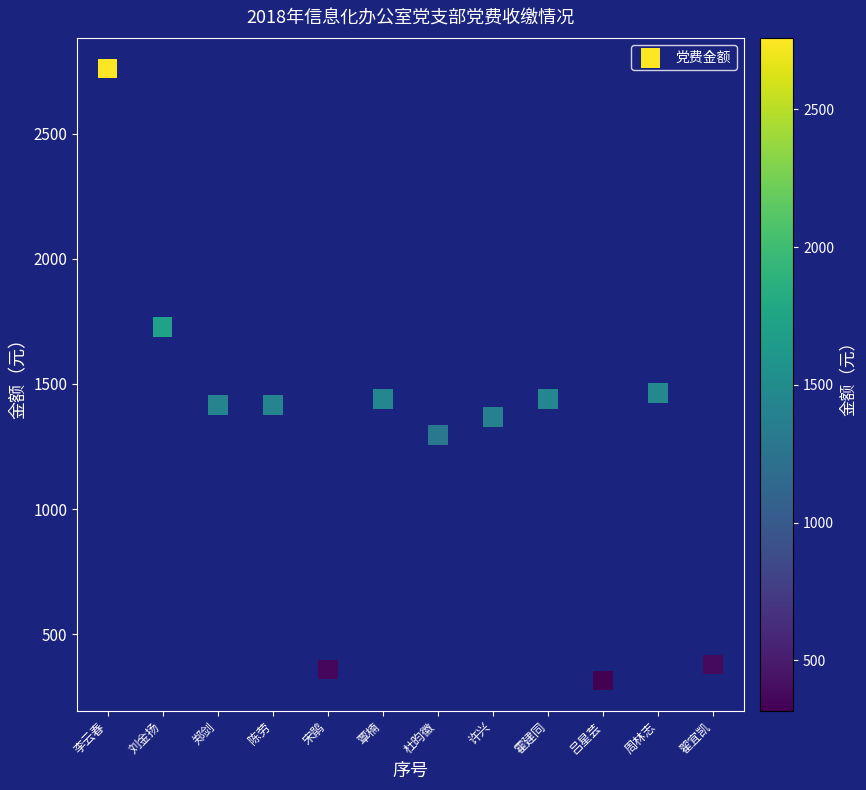

What is the average Y value?

1282